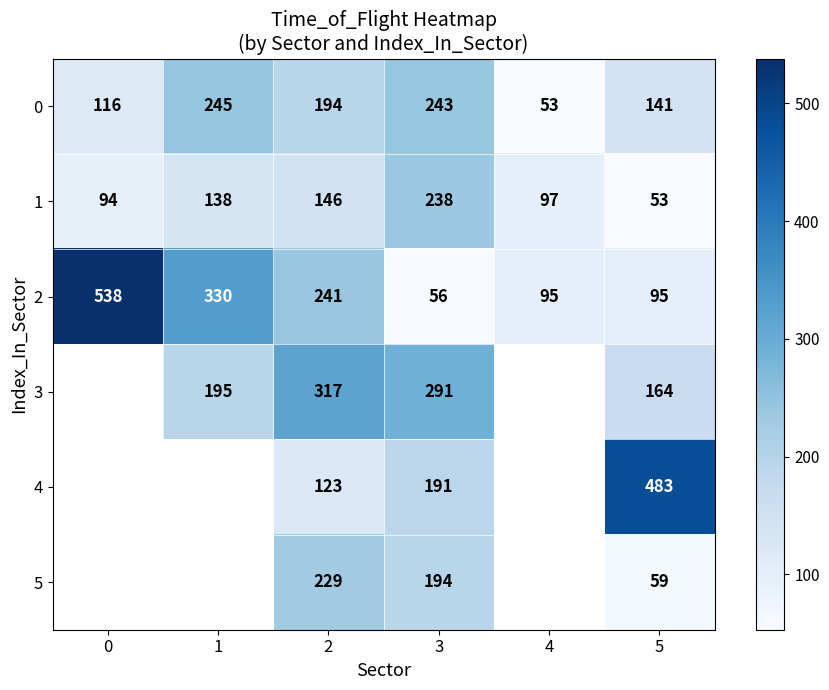

What is the approximate value of 2 at 1, to the nearest 10?

330